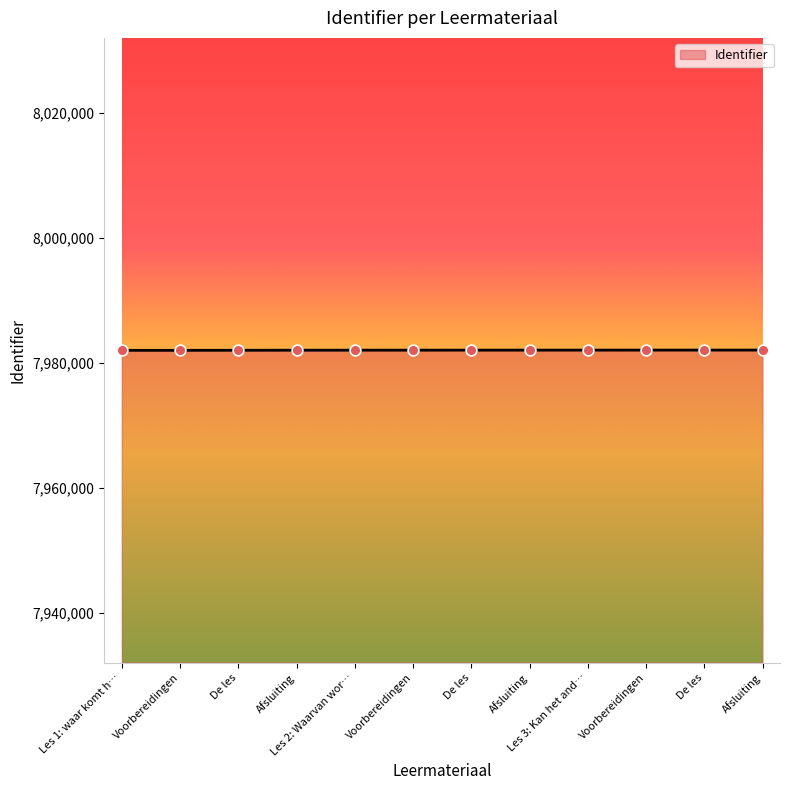

Between Afsluiting and De les, which is larger?

Afsluiting